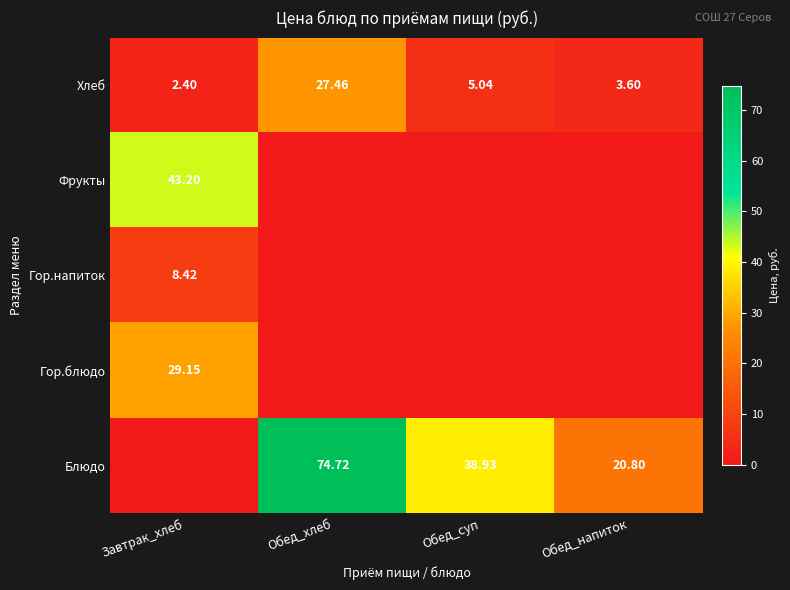

At which category does the chart reach its peak across all series?

Обед_хлеб